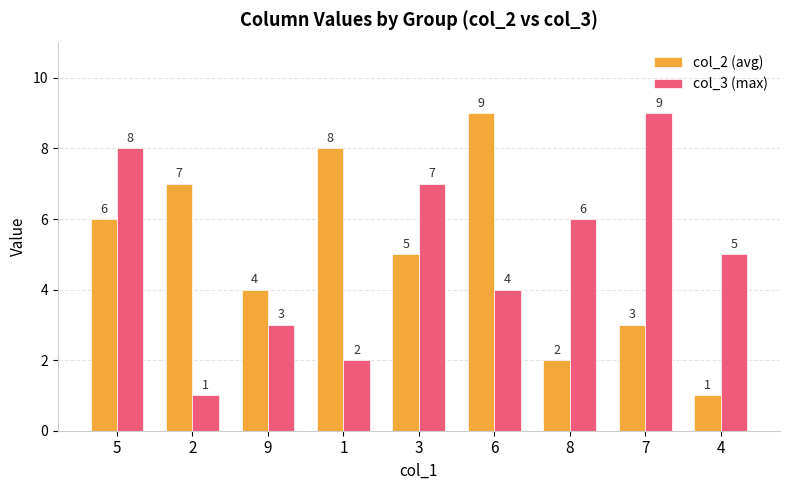

What are all the series names shown in the legend?

col_2 (avg), col_3 (max)